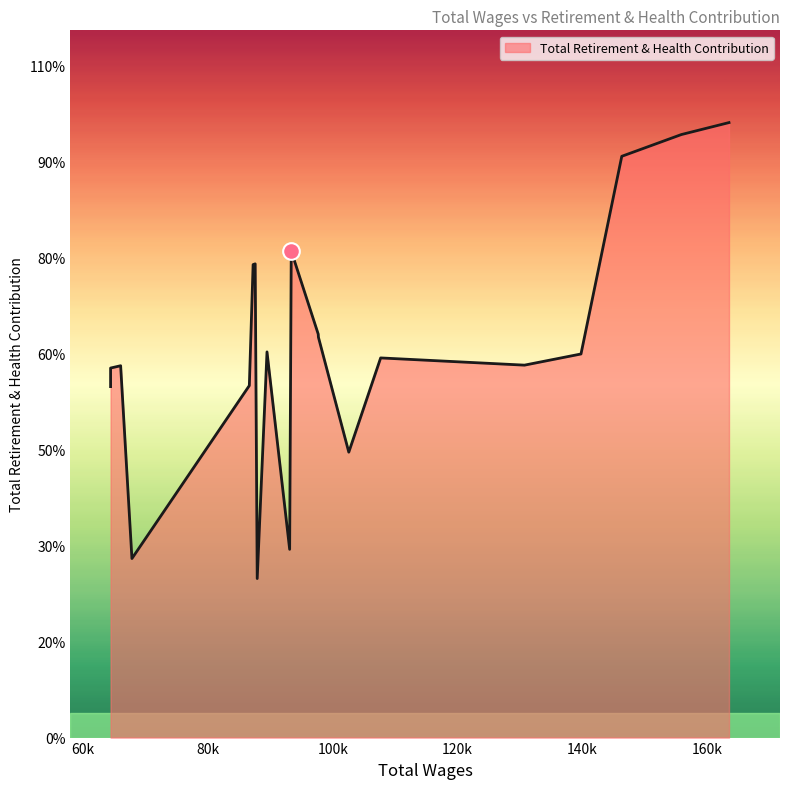

List the labels in order of value, largest first.

0, 1, 2, 9, 13, 14, 8, 7, 11, 3, 5, 4, 17, 18, 15, 19, 6, 10, 16, 12